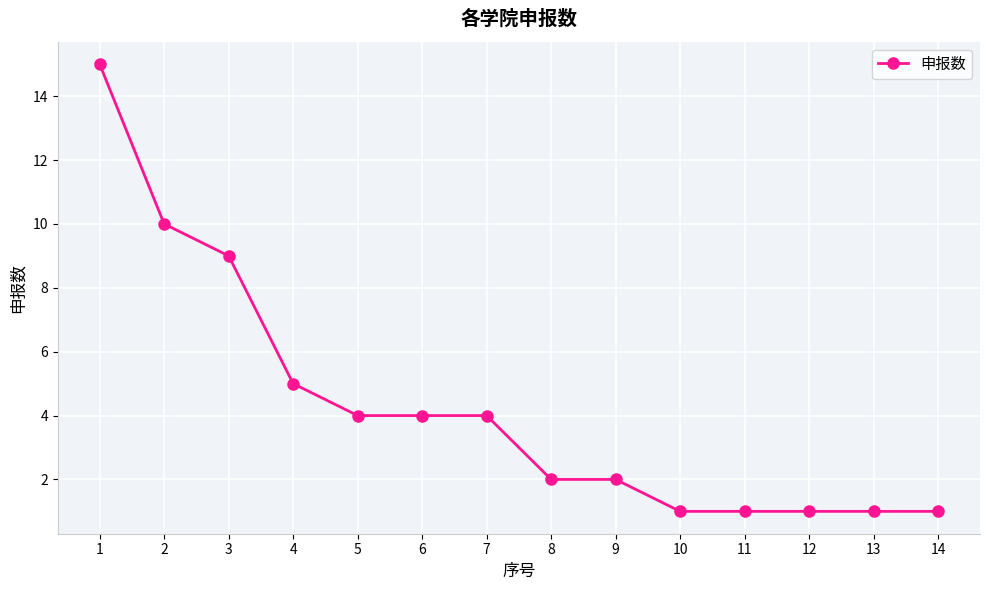

What is the value of the 11th point from the left?

1